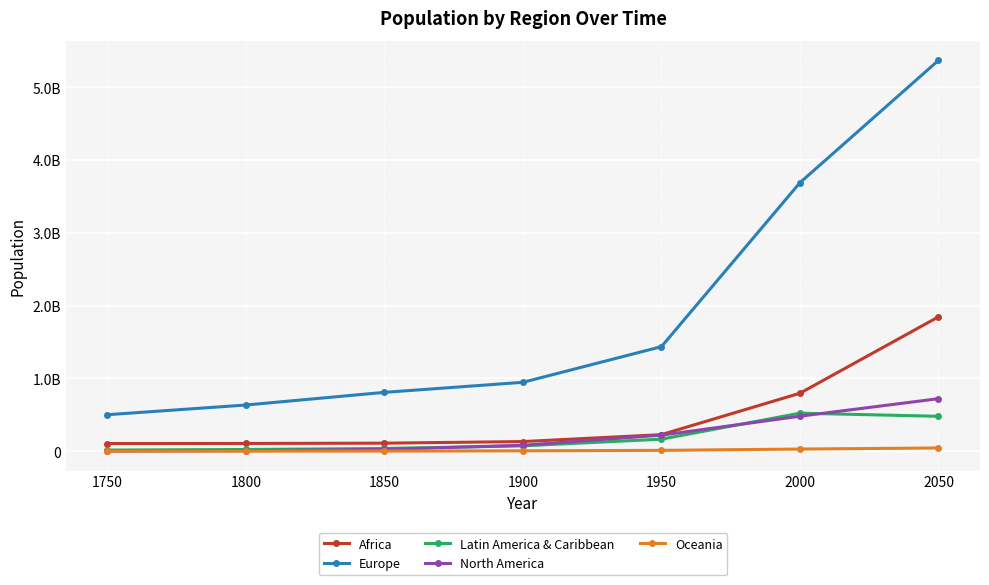

What is the maximum value shown in the chart?

5369000000